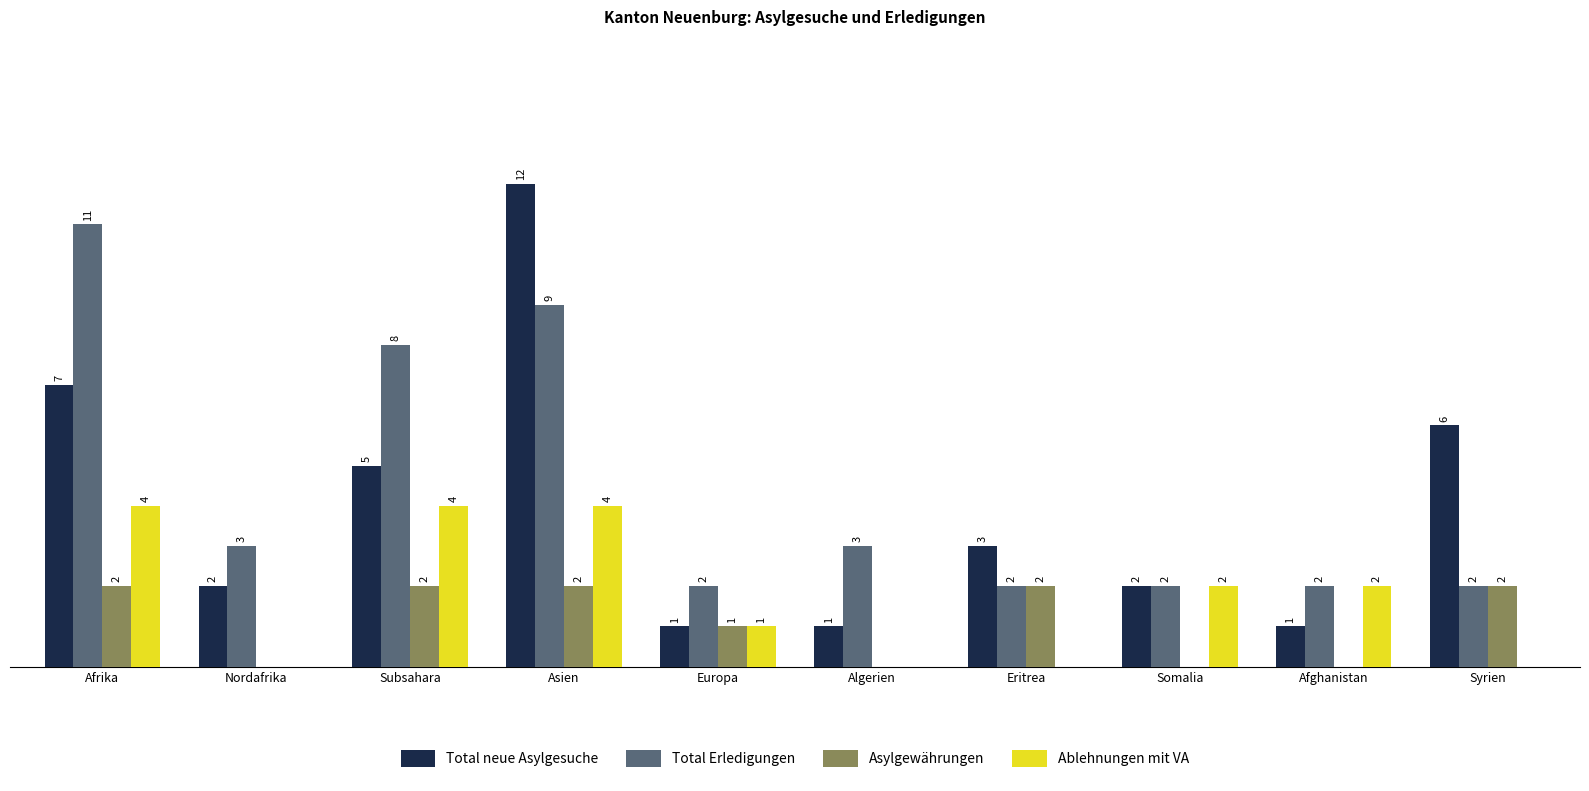

Is the value of Ablehnungen mit VA at Syrien greater than the value of Total Erledigungen at Eritrea?

No